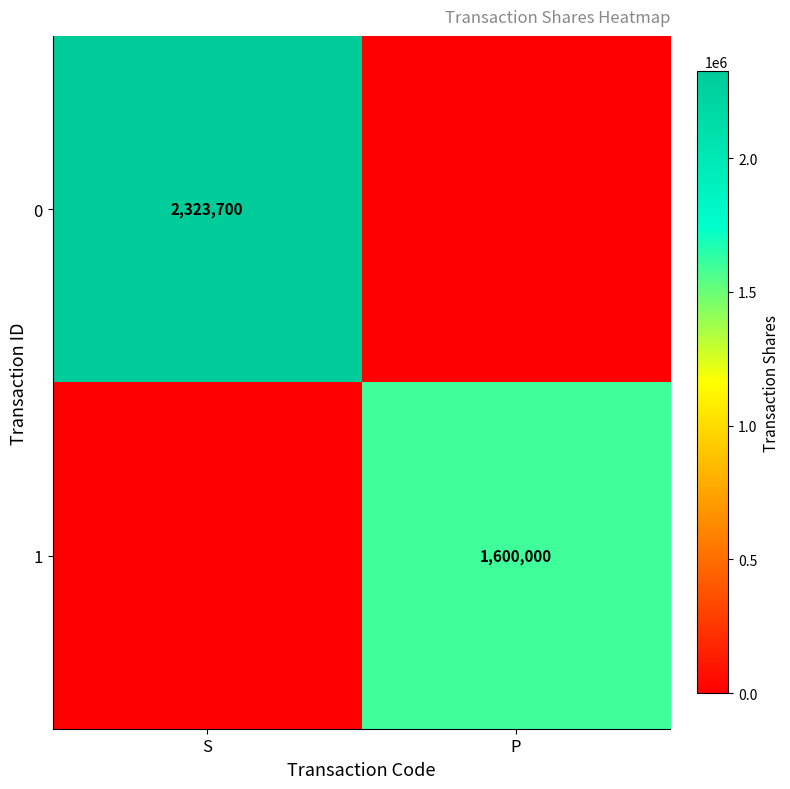

The value of 0 at S is 3299897. True or false?

False